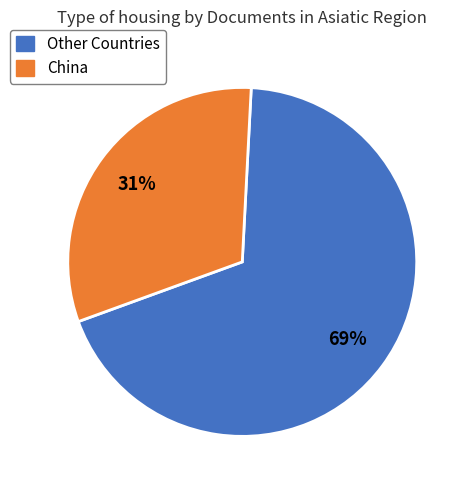

Does any single category account for the majority?

Yes